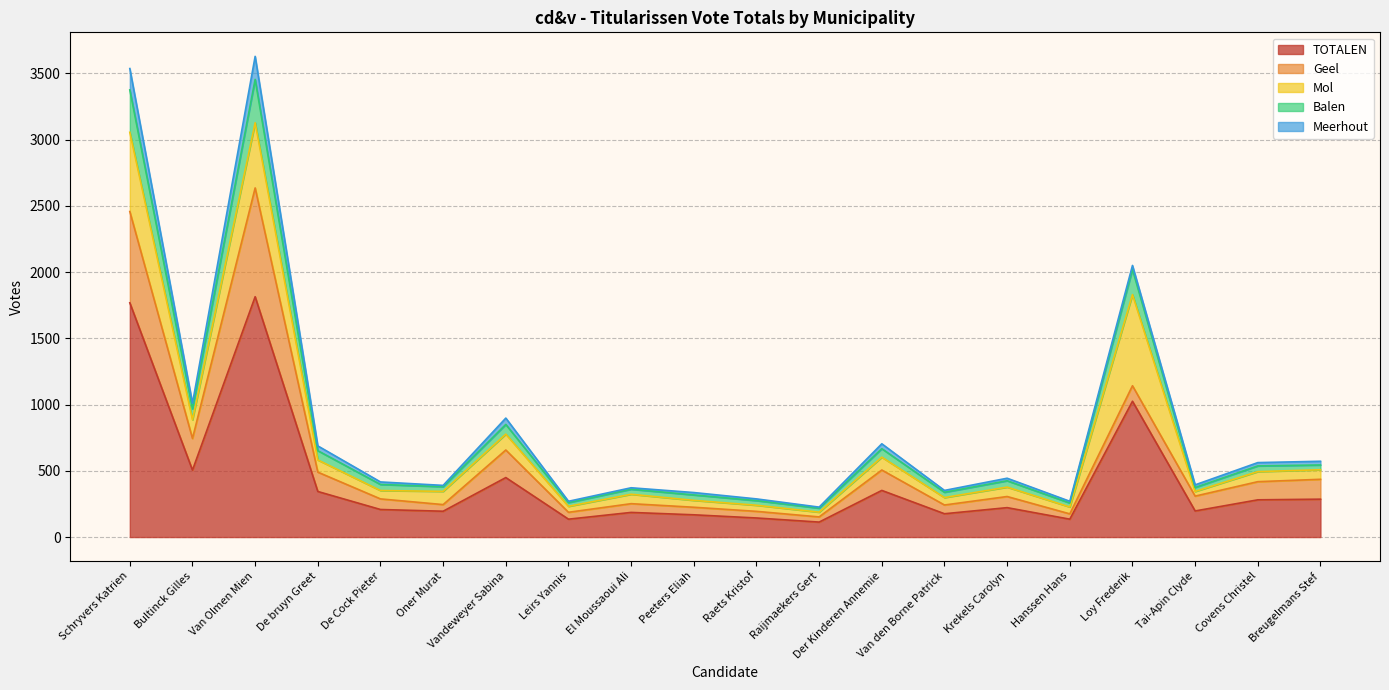

What is the difference between the second highest and minimum values in the Geel series?

650